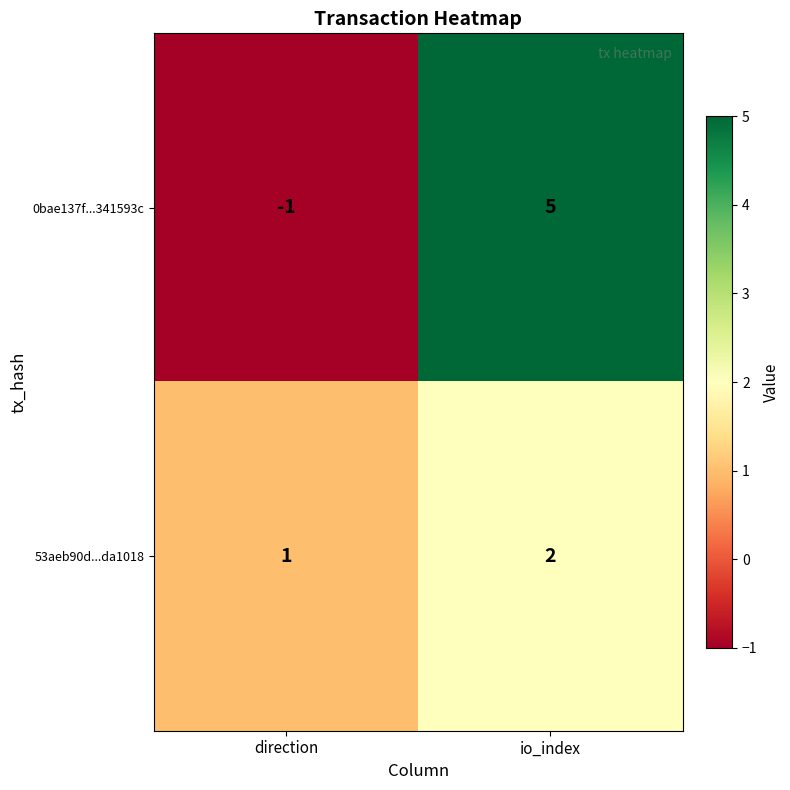

Reading left to right, transcribe all the data shown in this chart.

0bae137f...341593c: -1	5
53aeb90d...da1018: 1	2